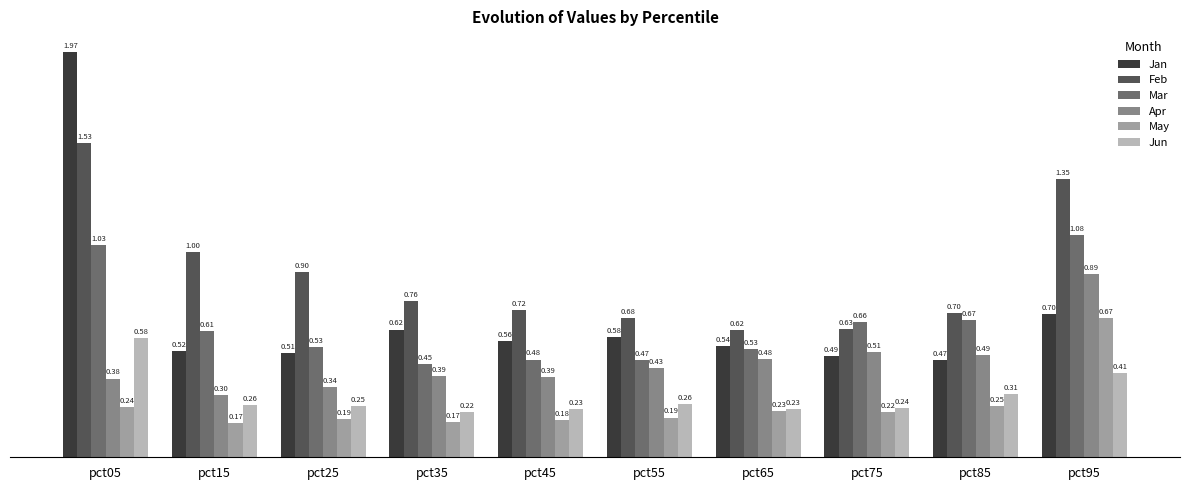

Rank the series at pct95 from highest to lowest value.

Feb, Mar, Apr, Jan, May, Jun